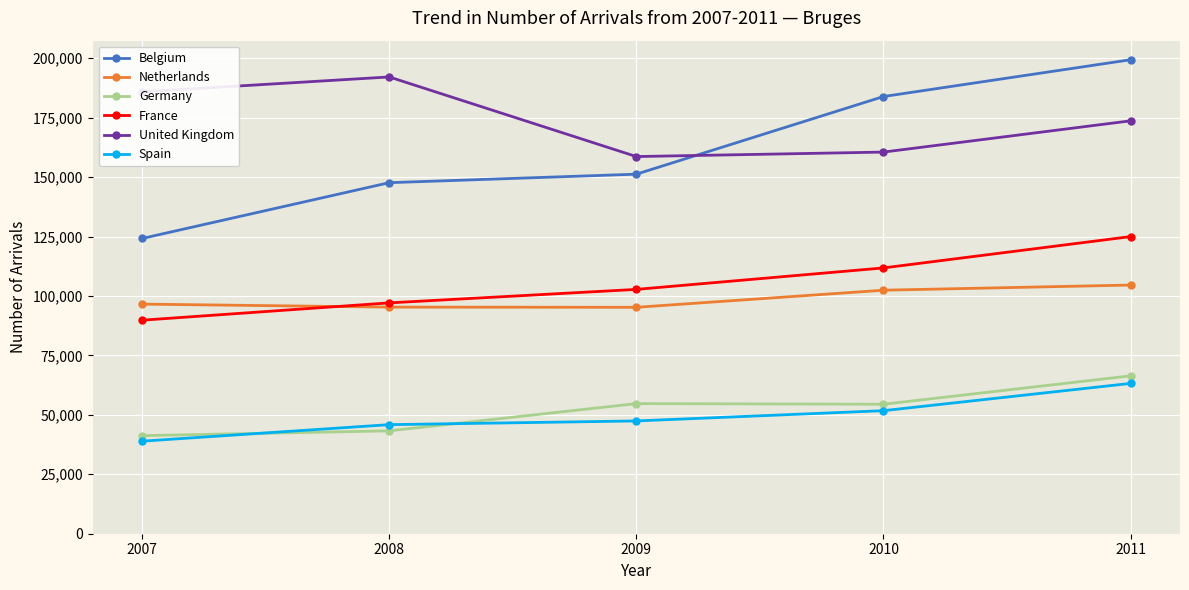

How many lines are shown in the chart?

6